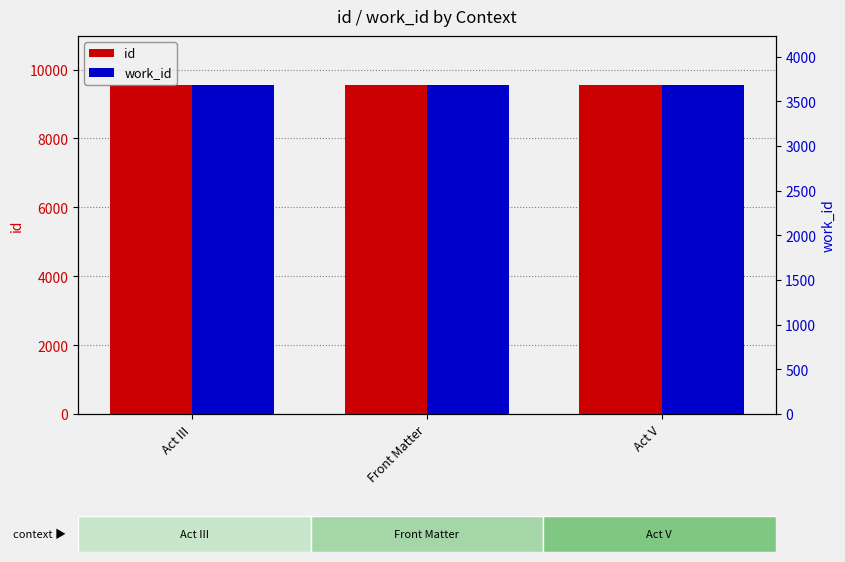

At how many categories does at least one series exceed 9304?

3